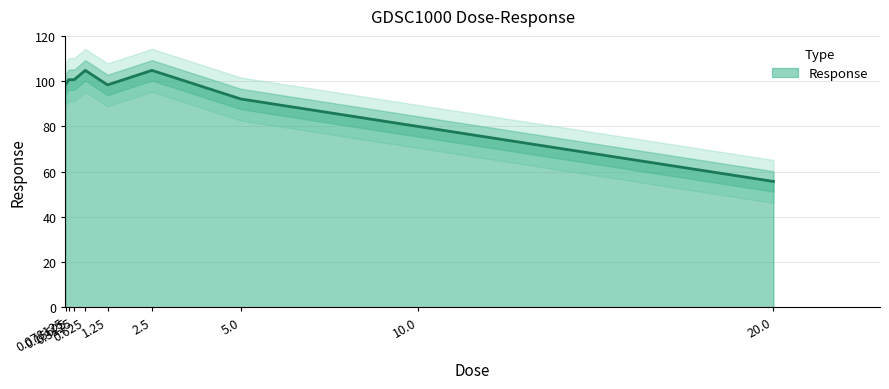

List the labels in order of value, smallest first.

20.0, 10.0, 5.0, 1.25, 0.078125, 0.15625, 0.3125, 0.625, 2.5